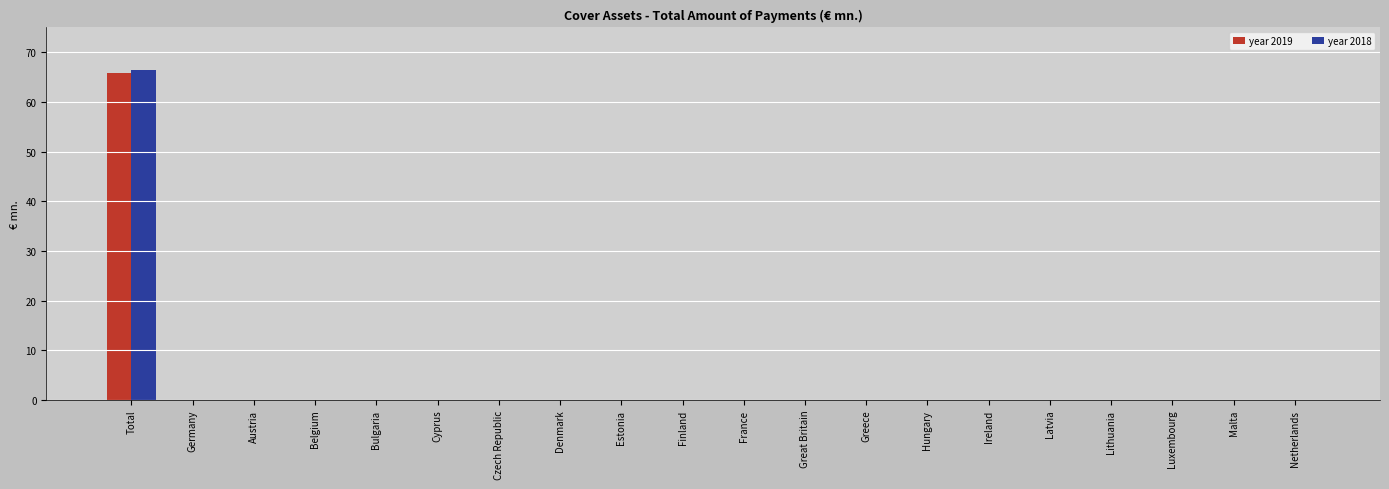

The value of year 2018 at Hungary is 0.0. True or false?

True